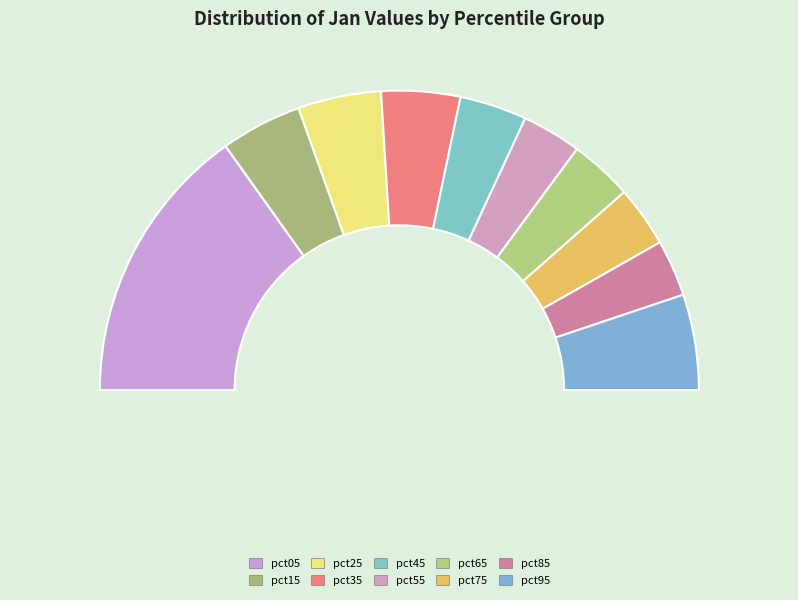

Which has a higher value, pct65 or pct05?

pct05